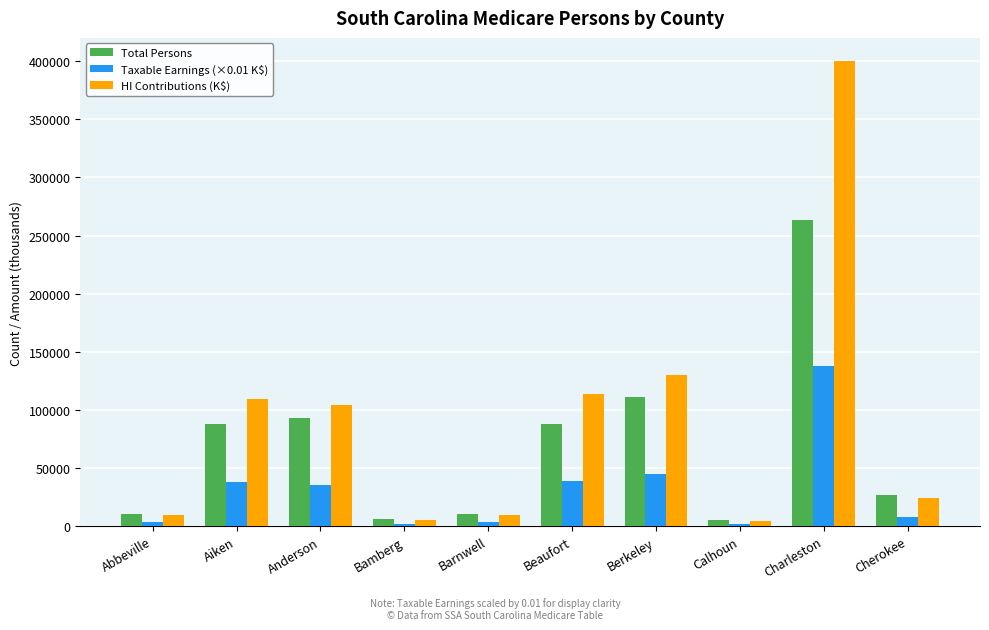

What is the total value across all series at Charleston?

801340.1